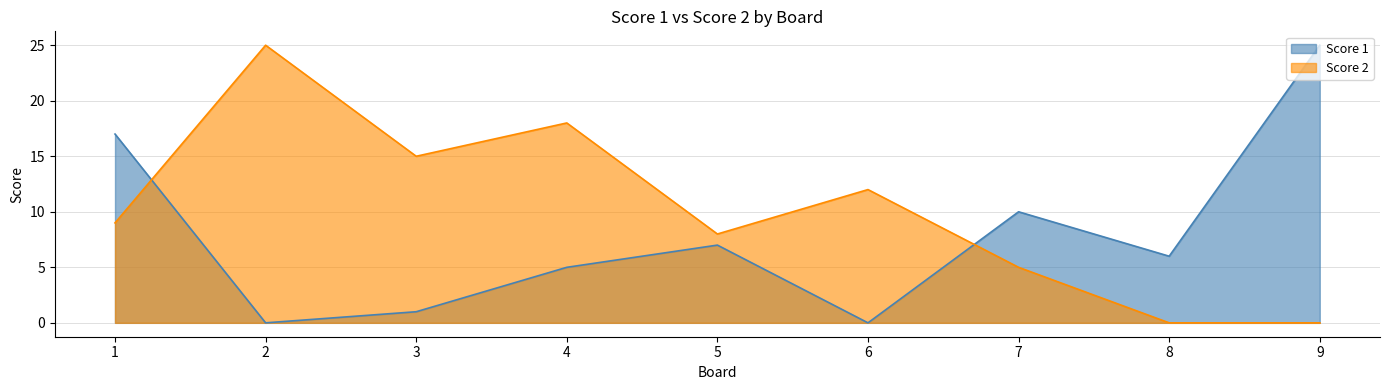

Reading right to left, transcribe all the data shown in this chart.

Score 1: 25	6	10	0	7	5	1	0	17
Score 2: 0	0	5	12	8	18	15	25	9